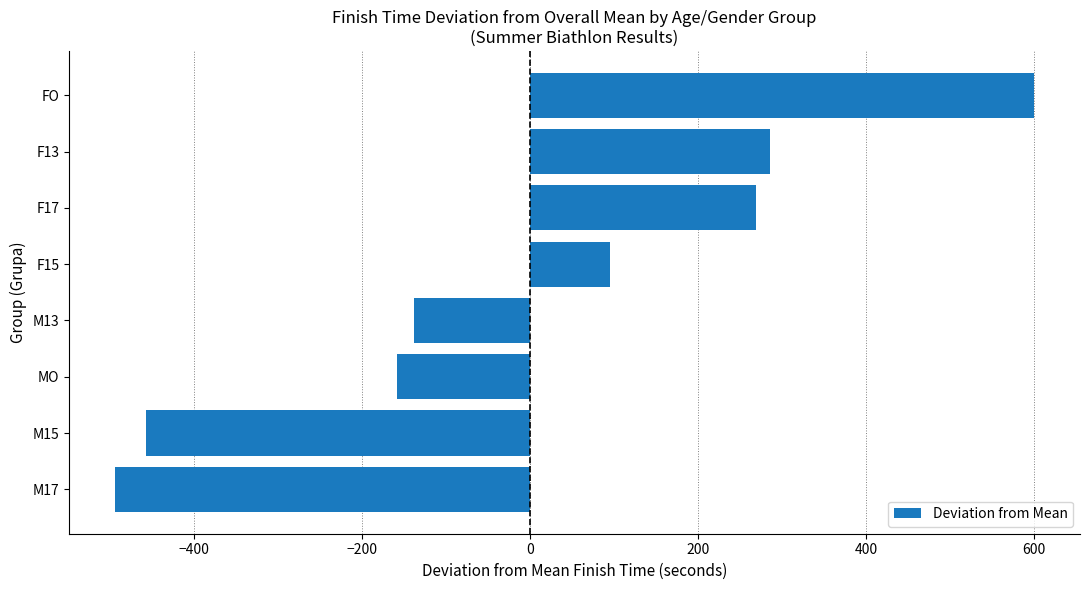

What is the change in value from M15 to FO?

+1057.0